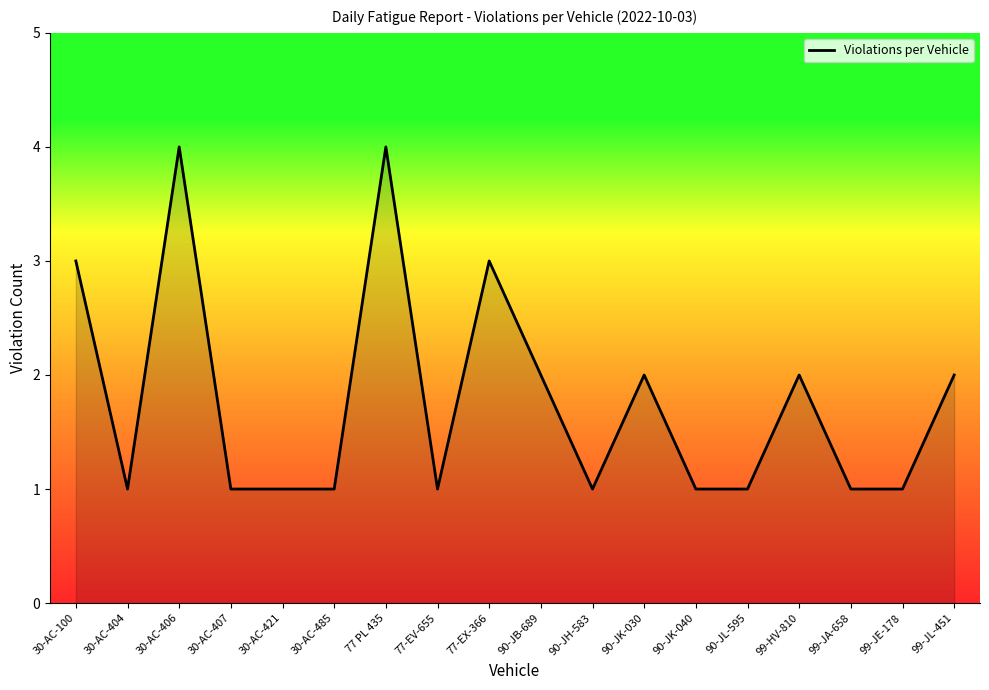

True or false: the data shows 6 at 77 PL 435.

False